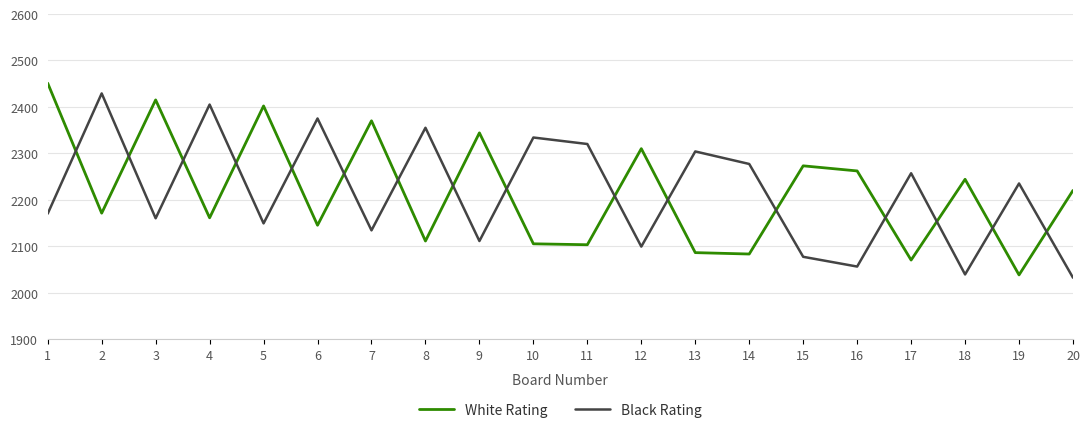

After their last crossing, which series has the higher values: White Rating or Black Rating?

White Rating